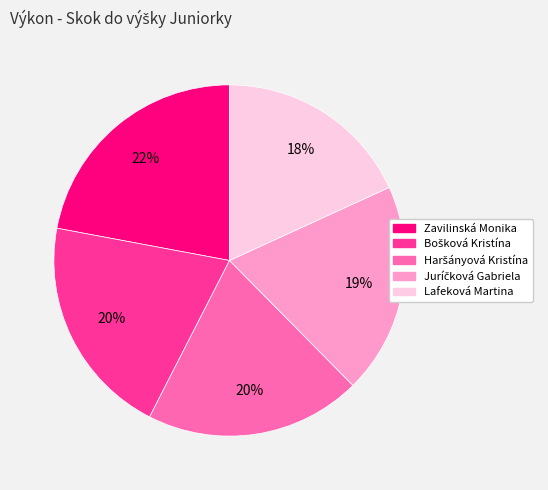

Does any single category account for the majority?

No